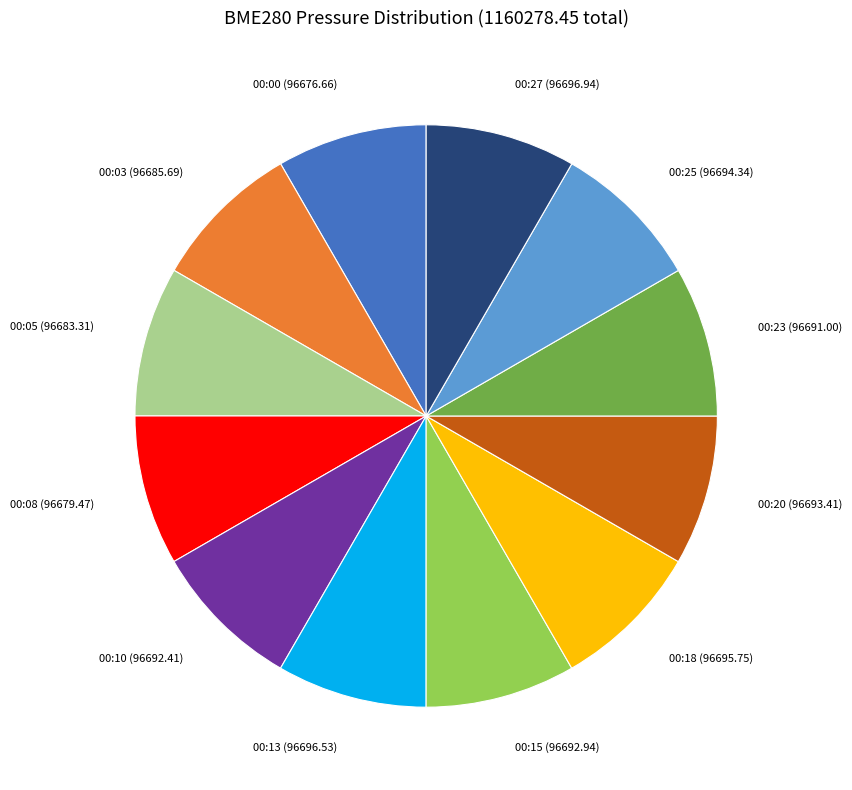

Does any single category account for the majority?

No